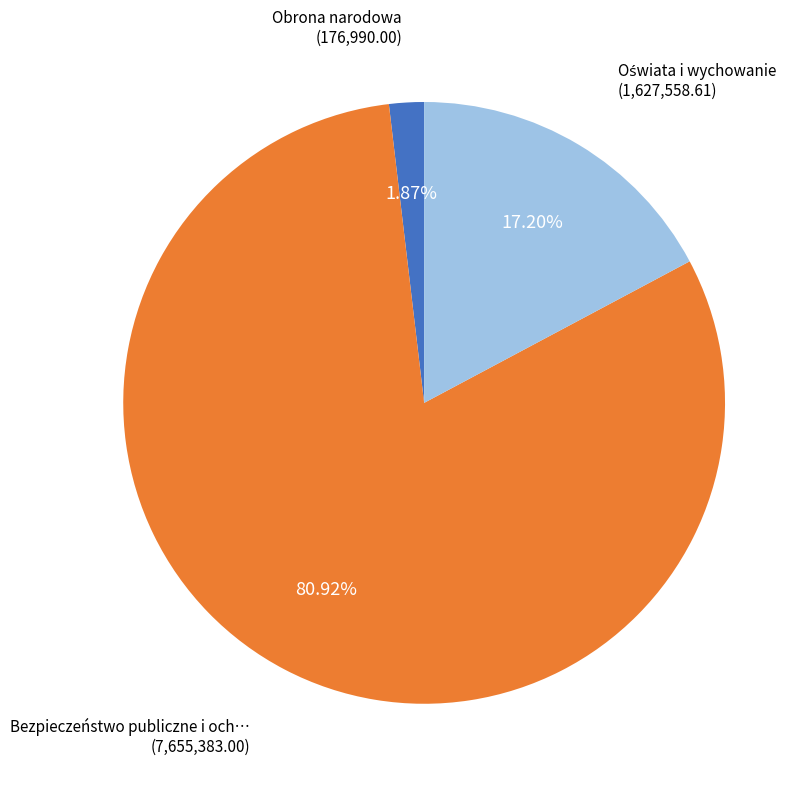

Does any single category account for the majority?

Yes